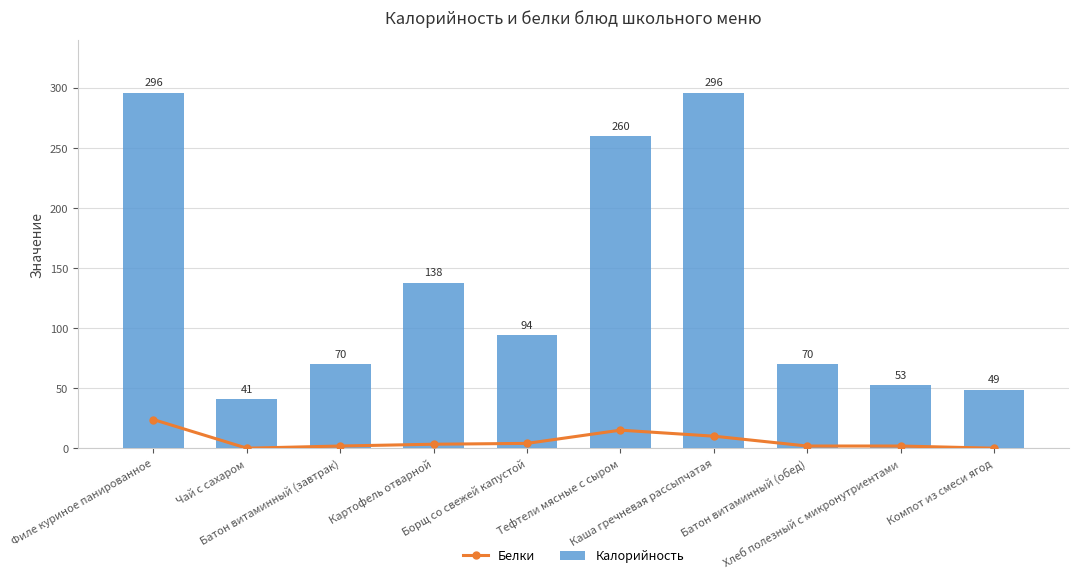

Where is Калорийность nearest to the value 168?

Картофель отварной